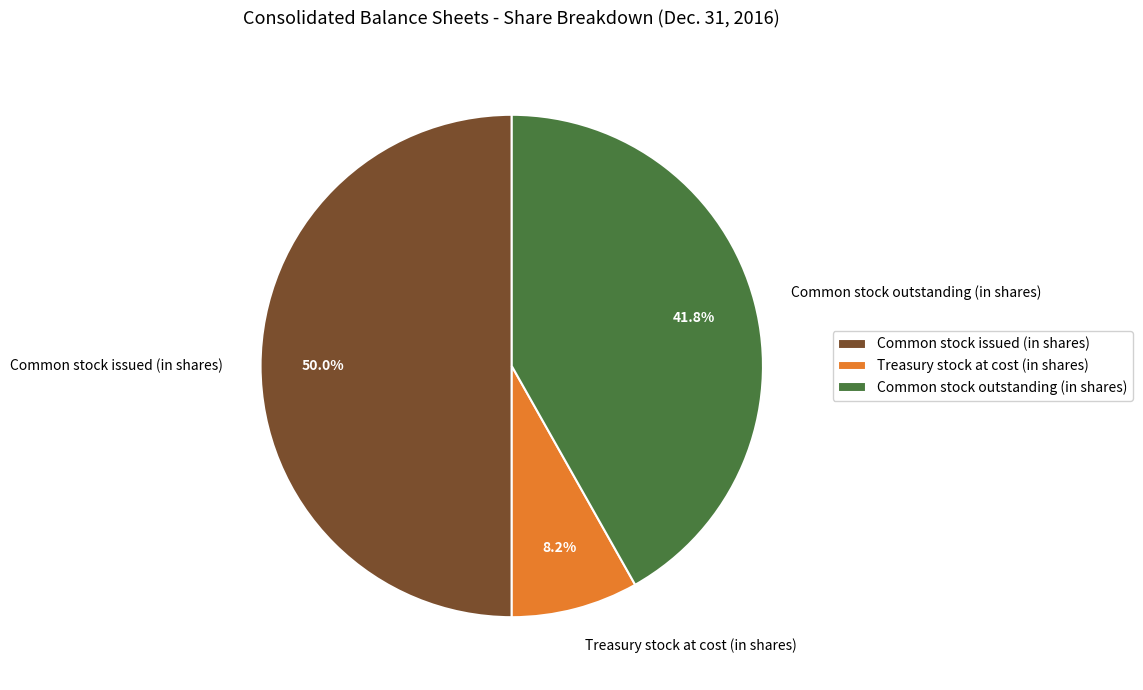

Which slice is the smallest?

Treasury stock at cost (in shares)